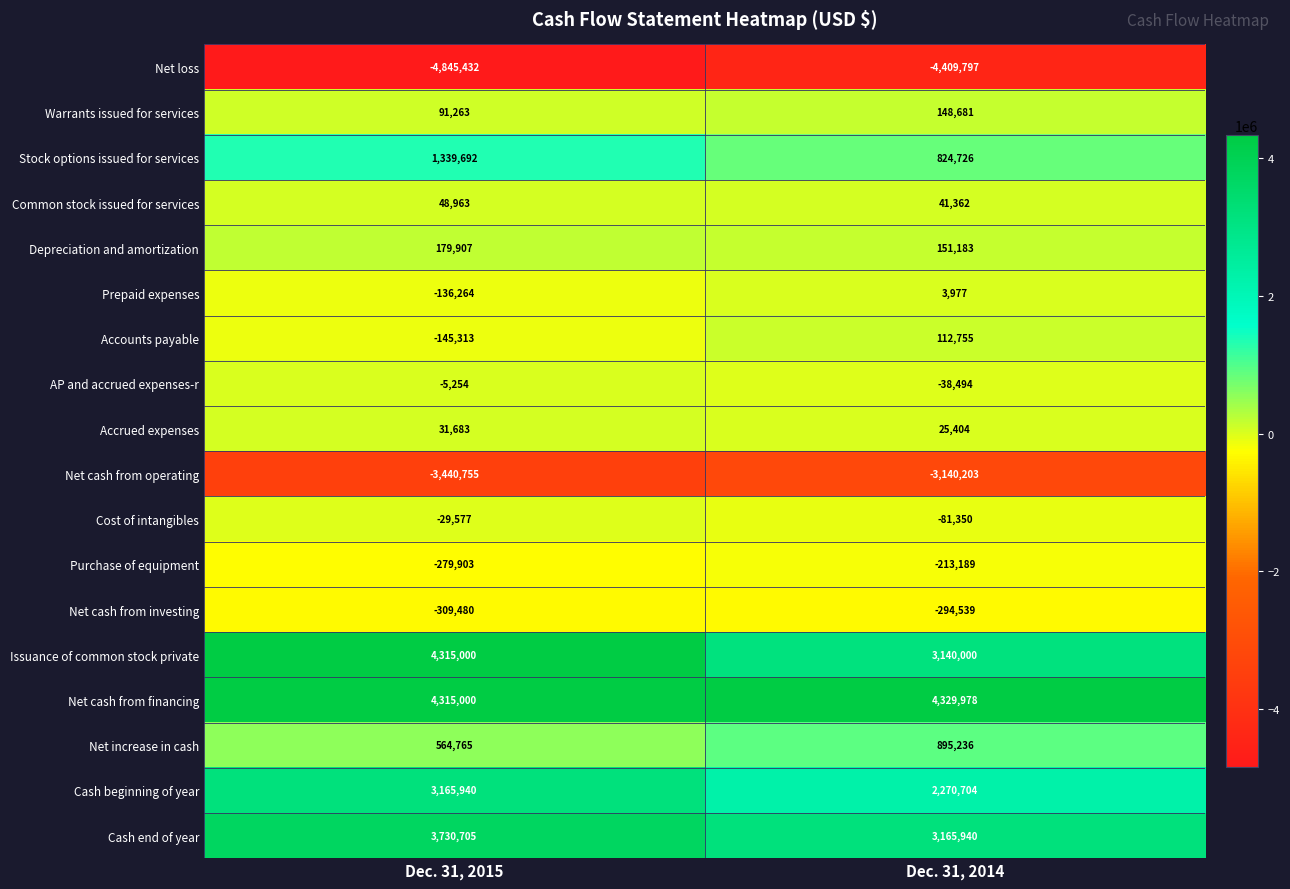

What value does the Common stock issued for services series have at Dec. 31, 2014, to the nearest 50?

41350